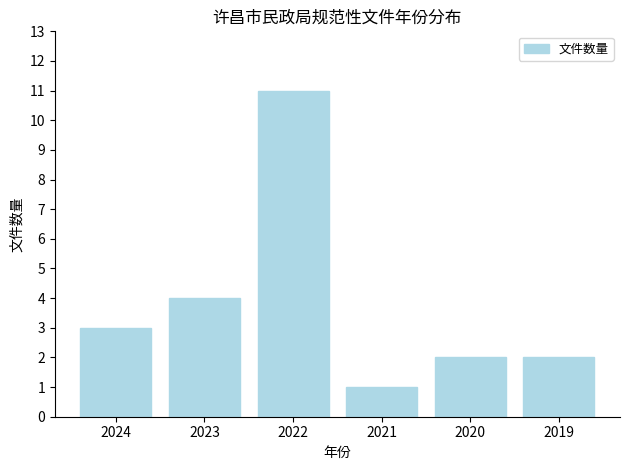

Read the value at 2024, to the nearest 5.

5